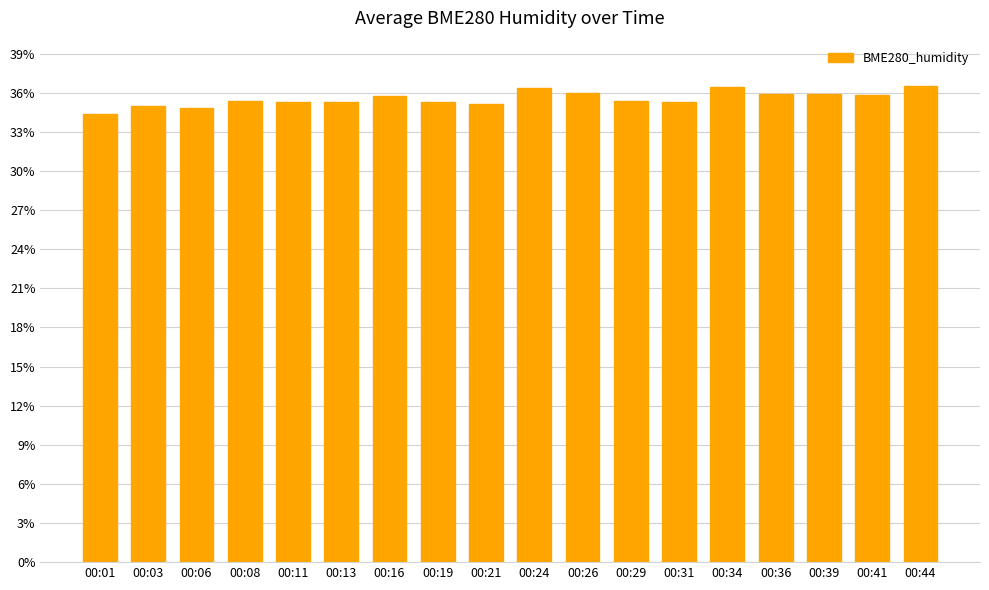

Is it true that the value at 00:29 is 35.4?

True